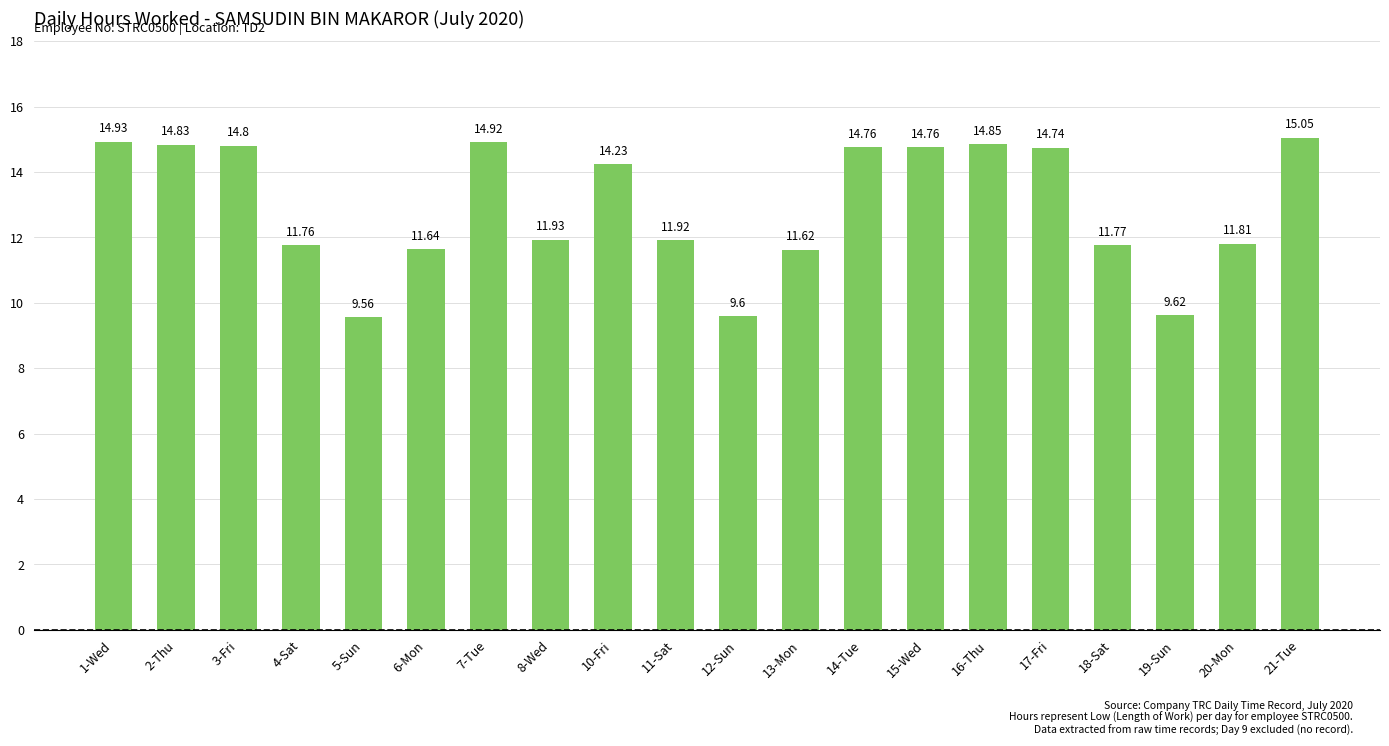

What is the sum of all values?

259.1